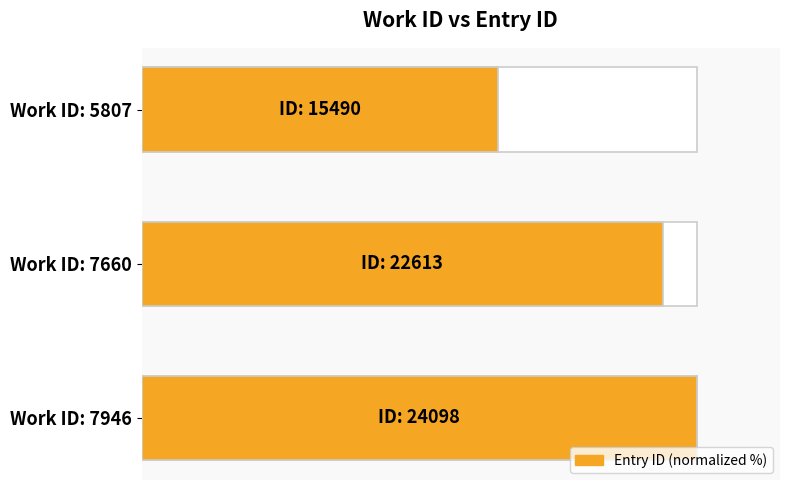

Reading right to left, extract all data points from this chart.

100.0	93.8	64.3